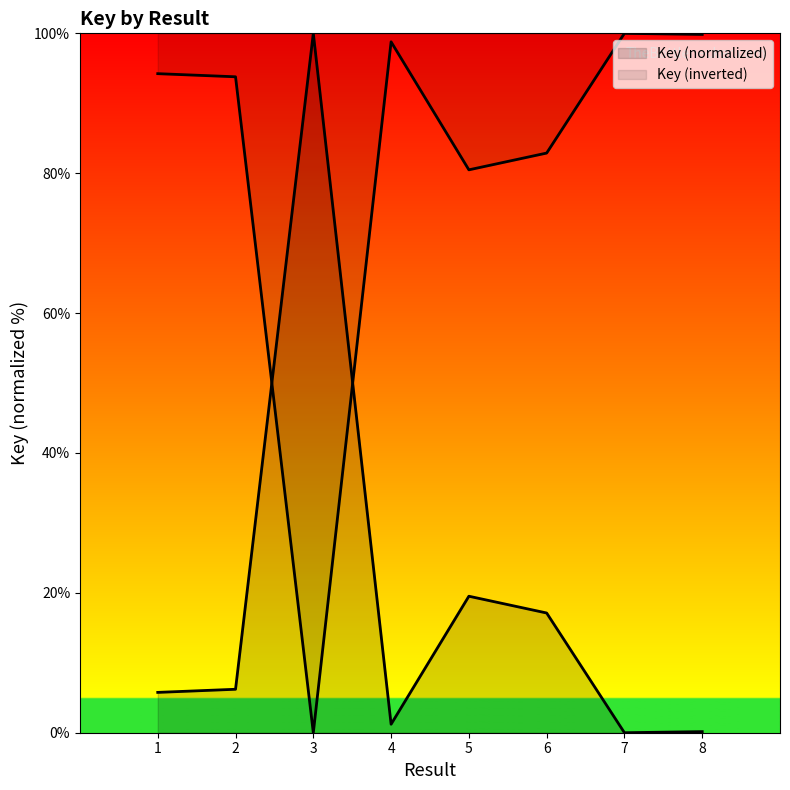

Where does the data first go above 6?

2